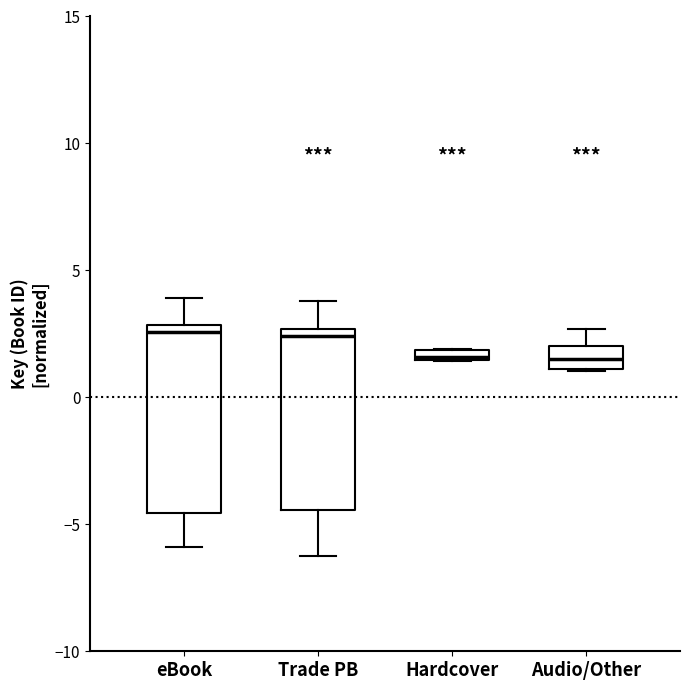

Where is the lower edge of the box for Hardcover on the y-axis? The values are not printed on the chart, so give them approximately, as read against the axis.

1.5